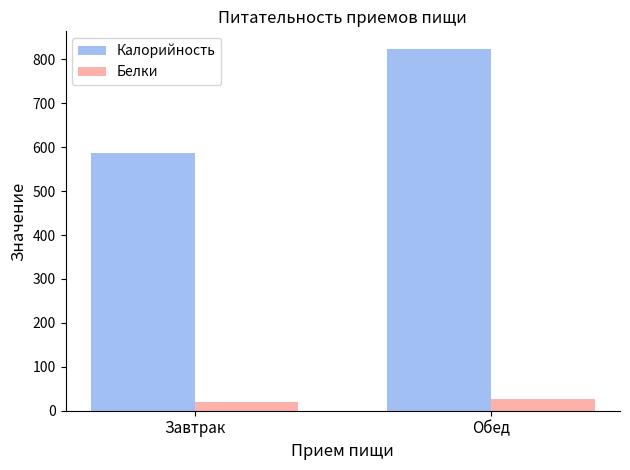

At which label does Калорийность reach its peak?

Обед